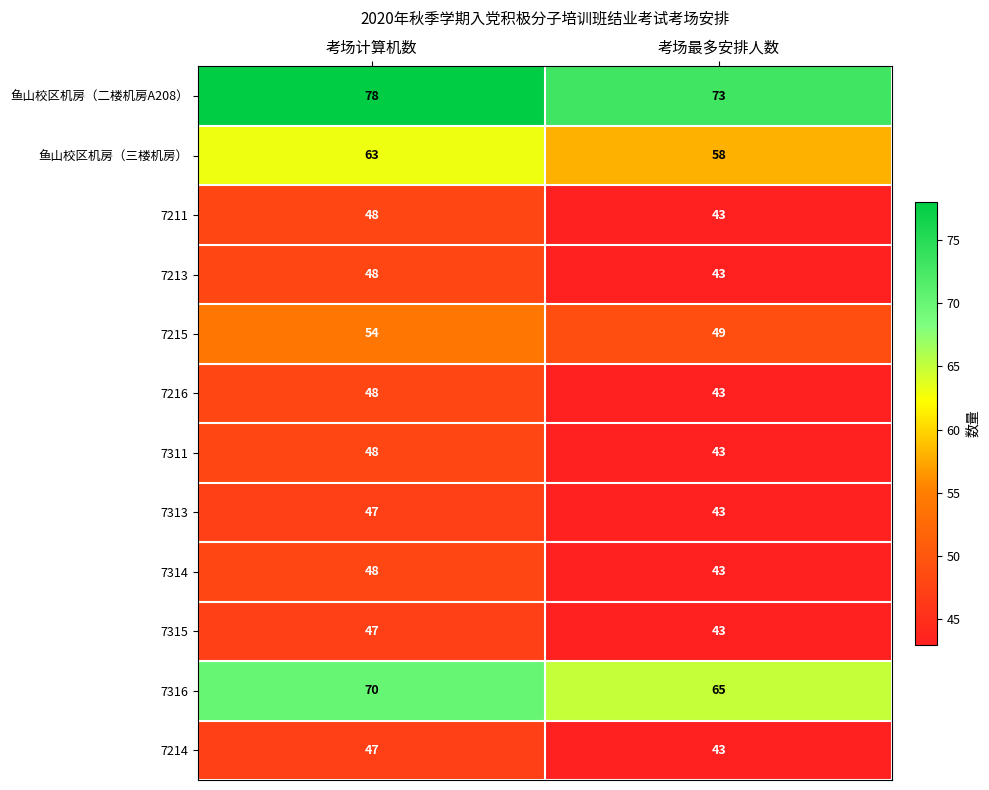

The 鱼山校区机房（三楼机房） series shows 58 at 考场最多安排人数. True or false?

True